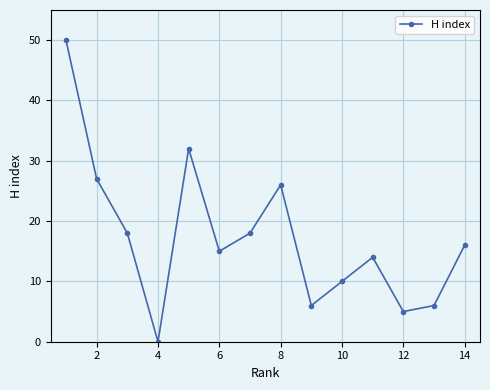

True or false: the data has more than 0 interior local peaks.

True